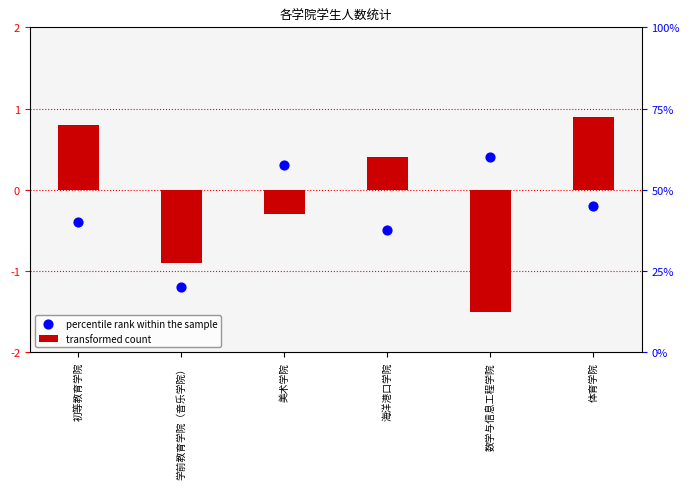

What are all the series names shown in the legend?

transformed count, percentile rank within the sample